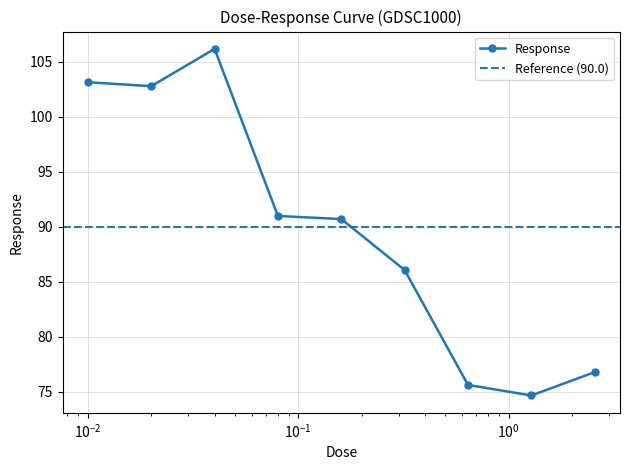

What is the maximum value shown in the chart?

106.2